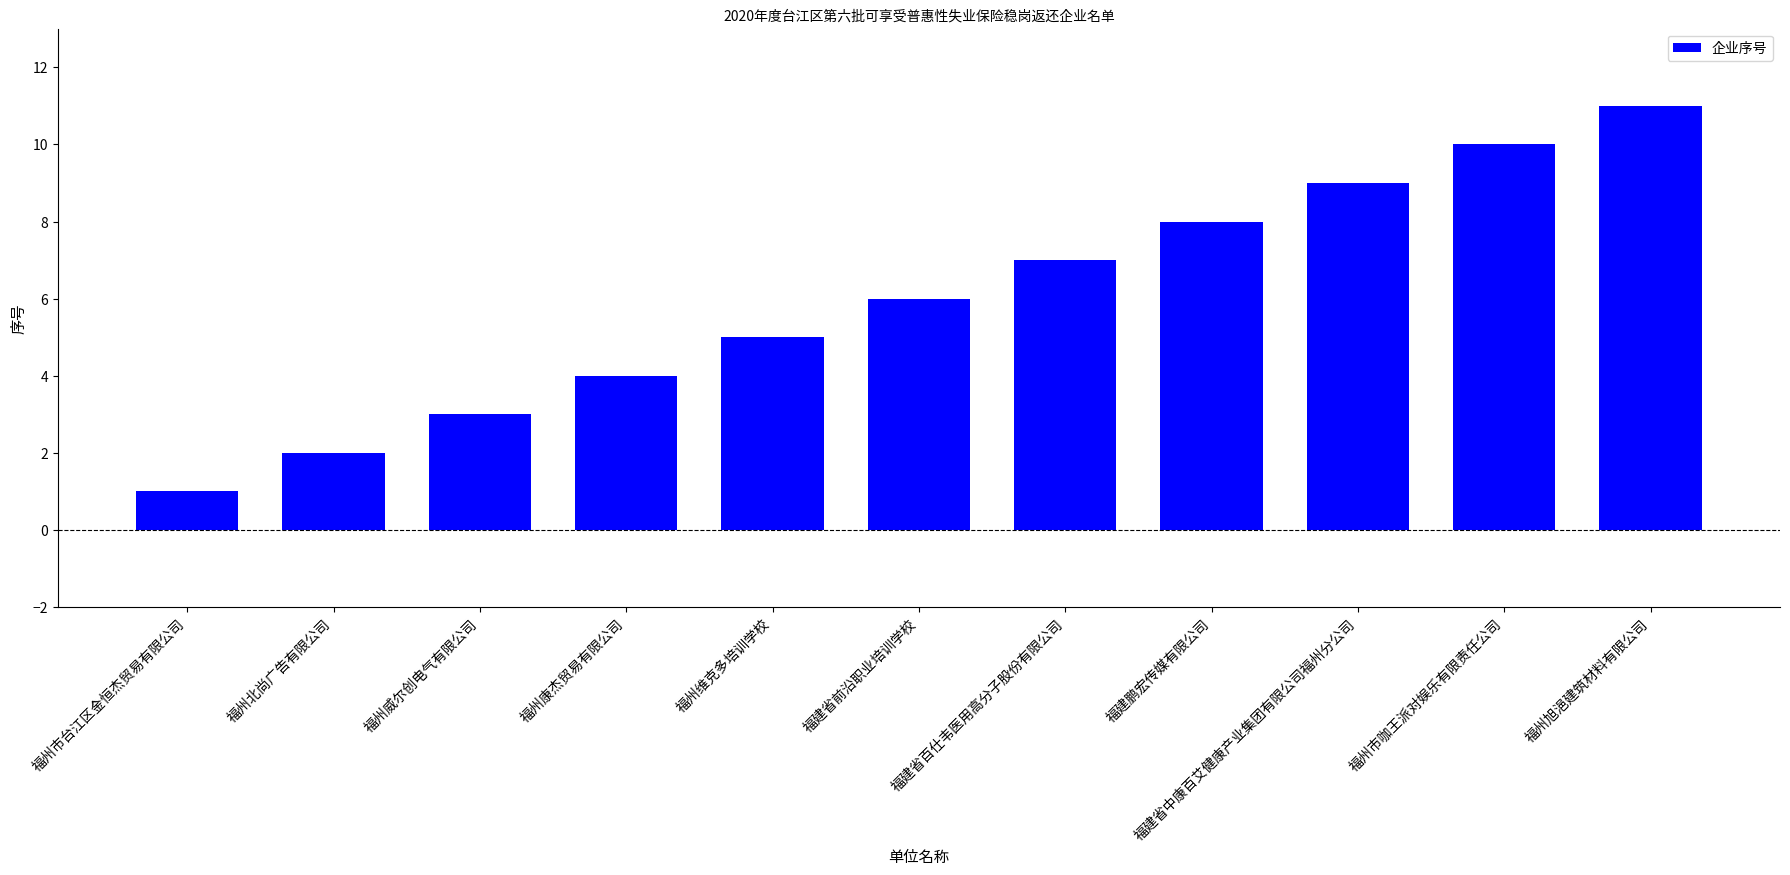

What is the ratio of the value at 福州威尔创电气有限公司 to the value at 福州维克多培训学校?

0.6